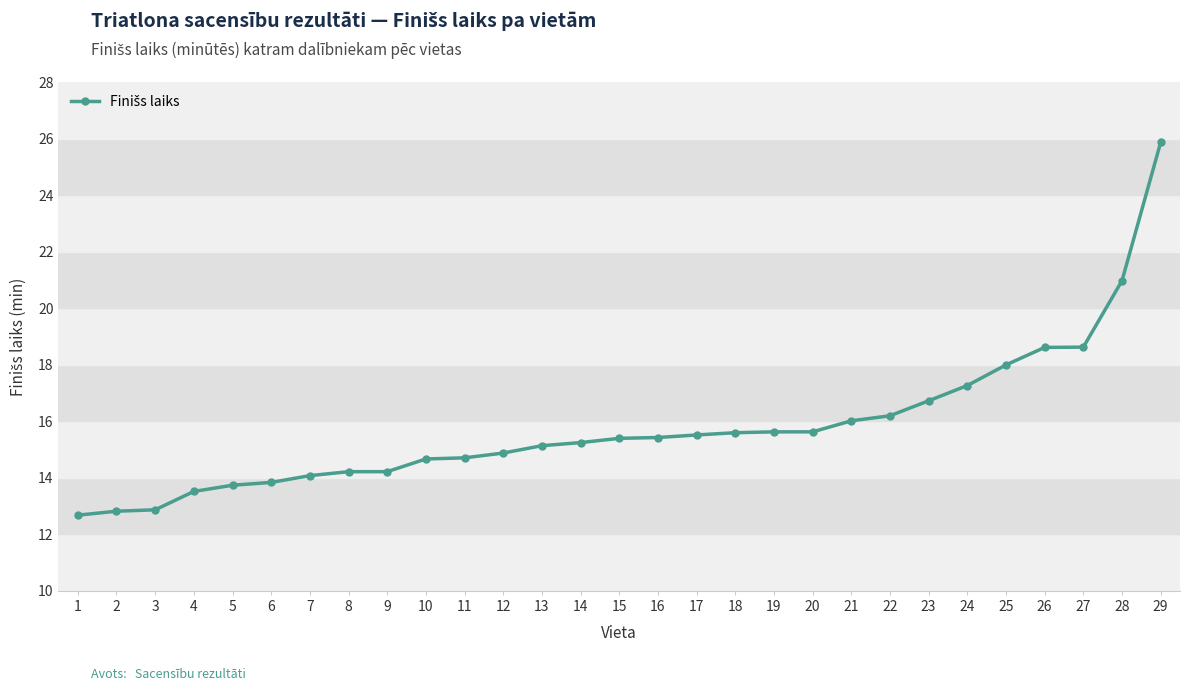

The chart shows a value of 14.1 at 7. True or false?

True